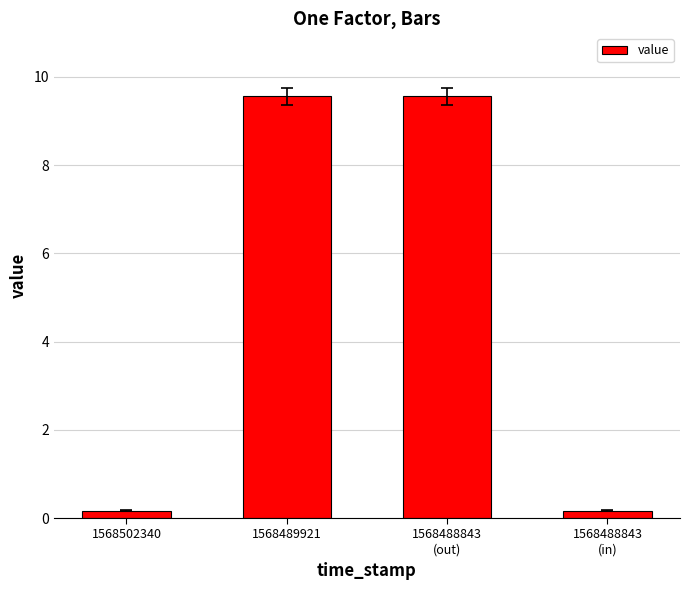

Does the chart contain any negative values?

No